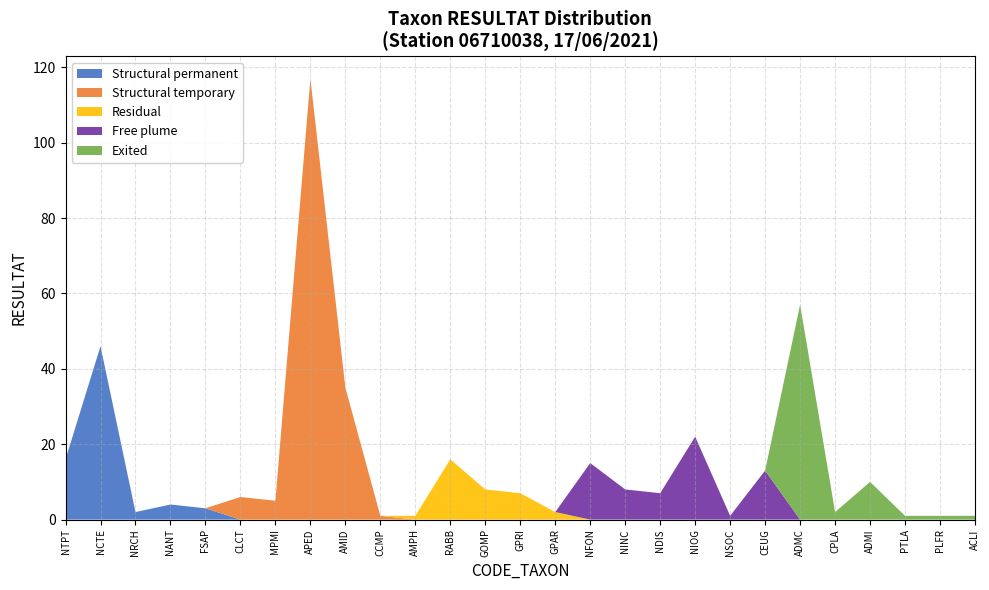

Reading right to left, extract all data points from this chart.

1	1	1	10	2	57	13	1	22	7	8	15	2	7	8	16	1	1	35	117	5	6	3	4	2	46	16